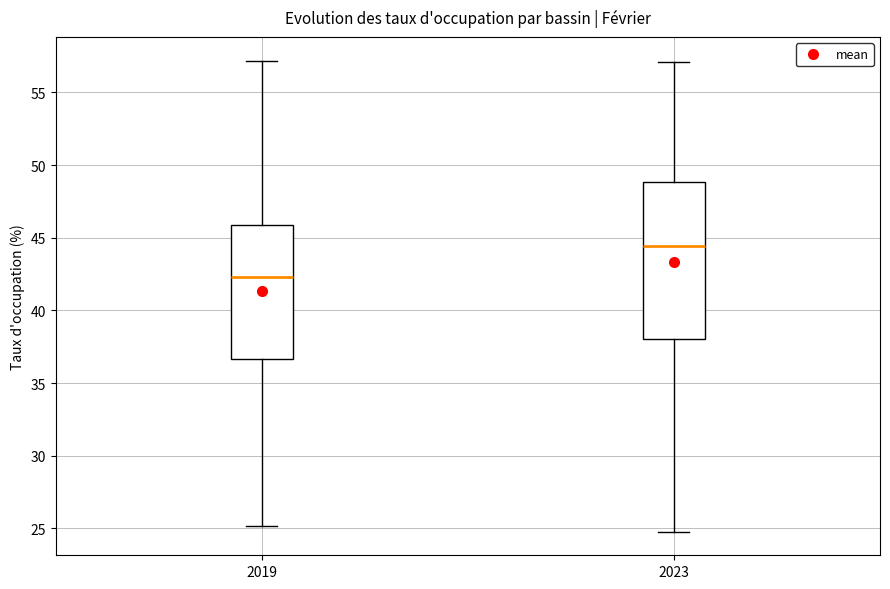

Where is the lower edge of the box at x = 2023 on the y-axis? The values are not printed on the chart, so give them approximately, as read against the axis.

38.0